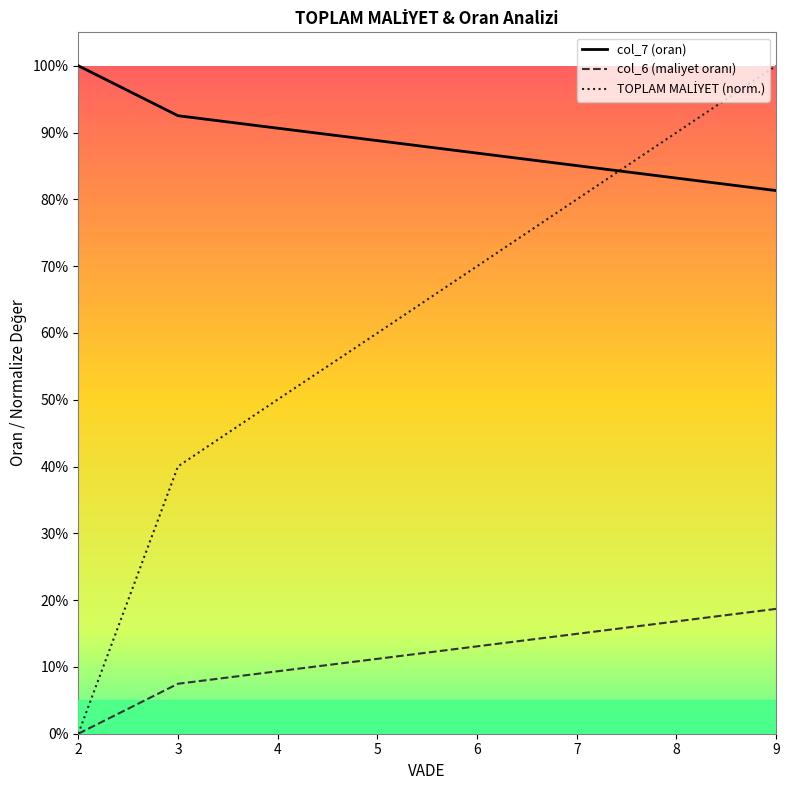

Where do TOPLAM MALİYET (norm.) and col_7 (oran) first cross each other?

7 and 8